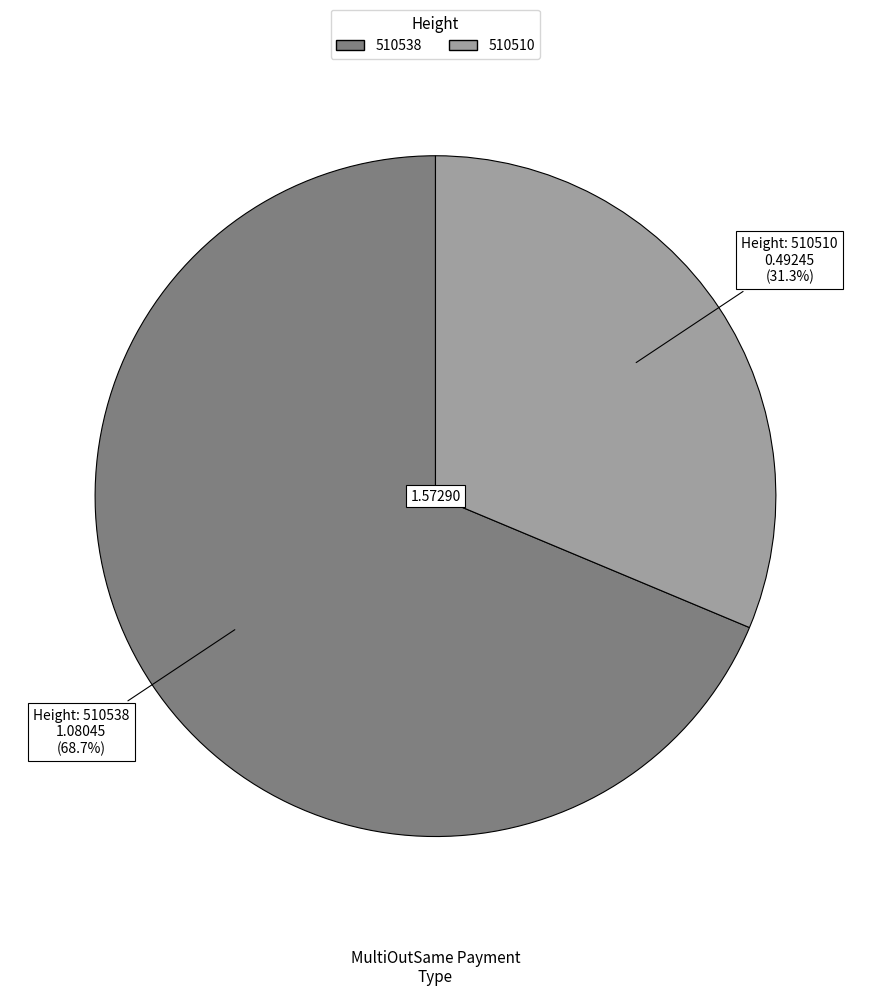

How many segments does this pie chart have?

2